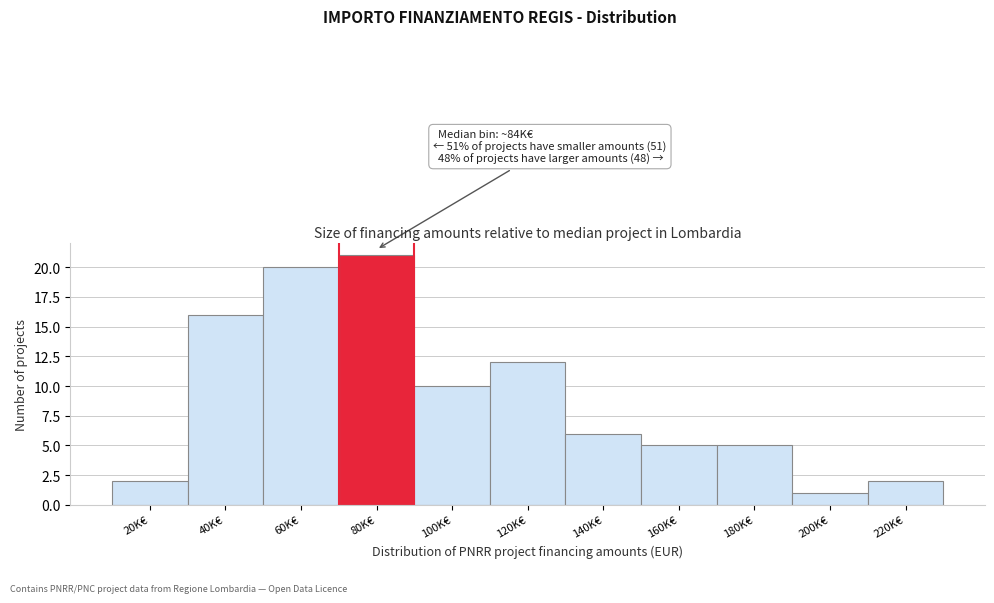

Reading left to right, transcribe all the data shown in this chart.

2	16	20	21	10	12	6	5	5	1	2